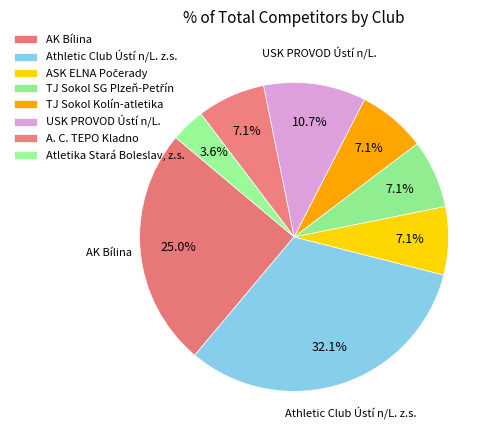

To the nearest percent, what is the difference between the largest and smallest slice percentages?

29%